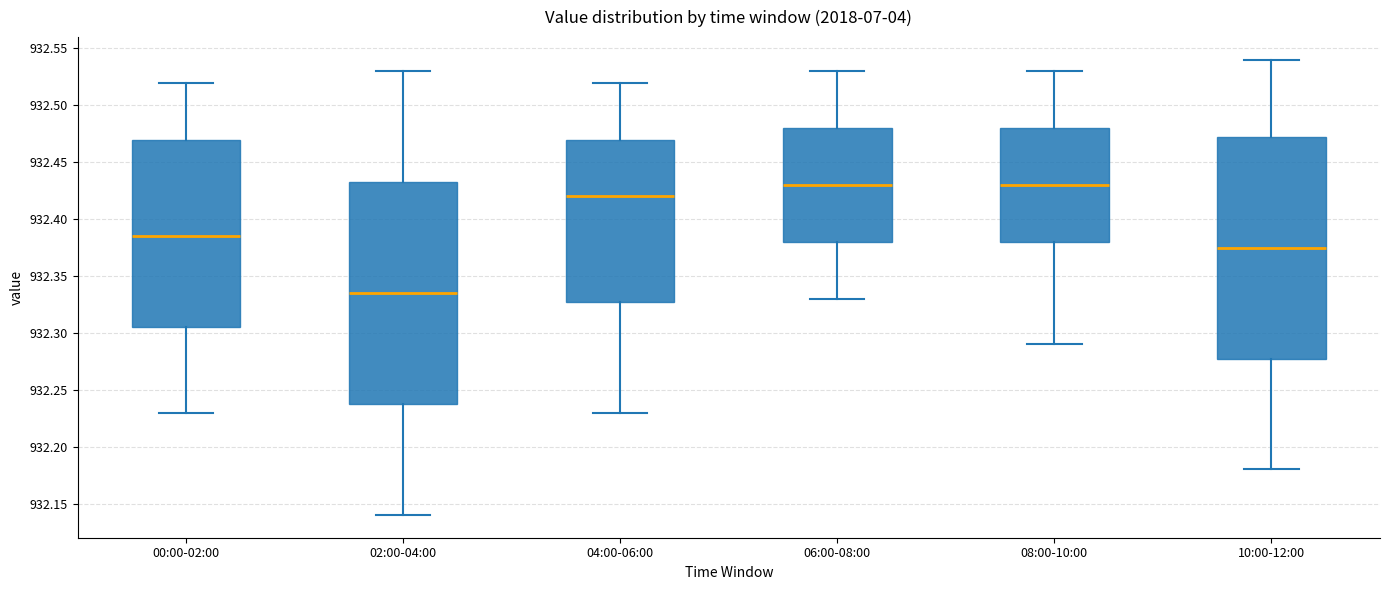

Which box's median line is the lowest?

02:00-04:00